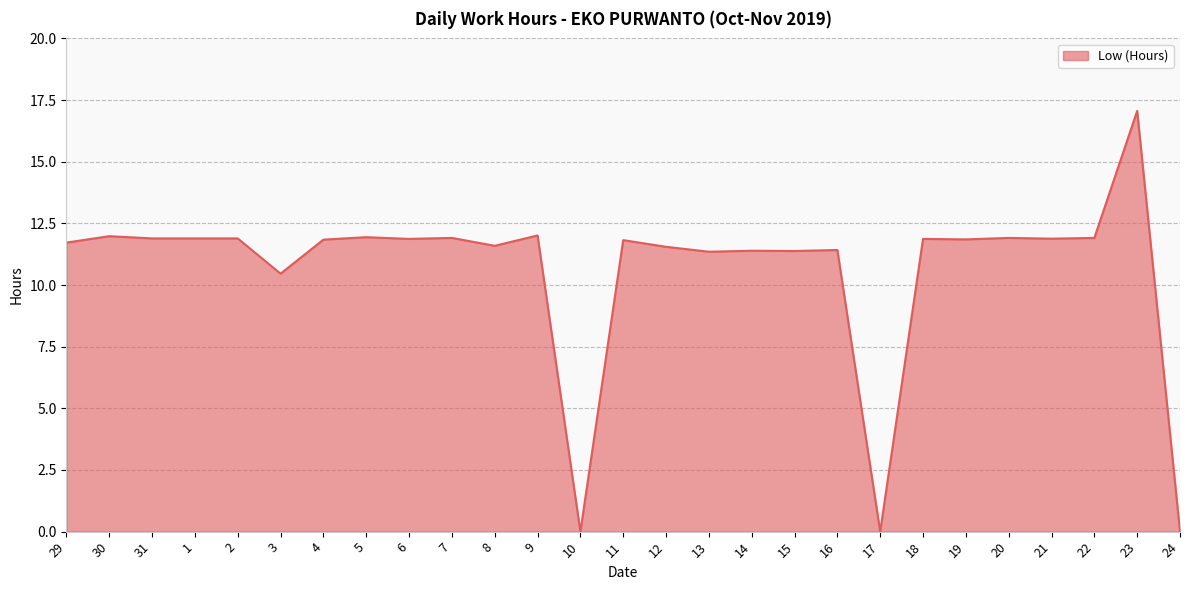

What is the difference between the second highest and second lowest values?

12.0